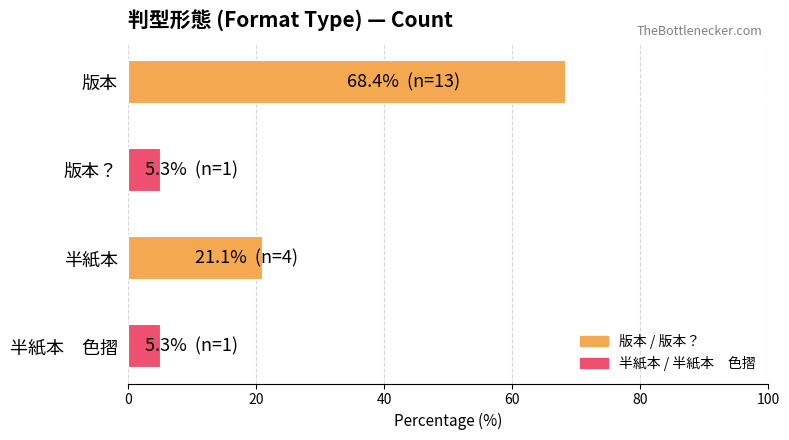

What is the sum of the values at 版本 and 半紙本　色摺?

73.7